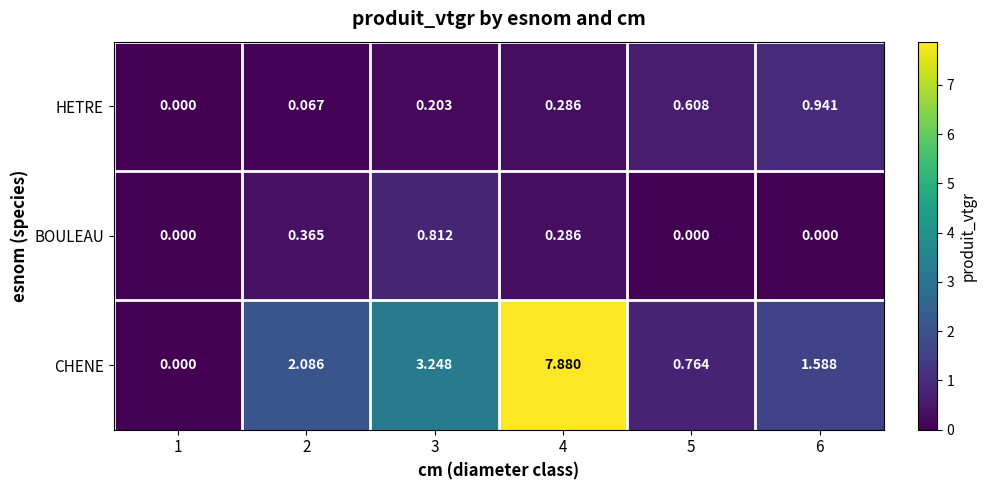

Between 3 and 5, which series saw the biggest shift?

CHENE